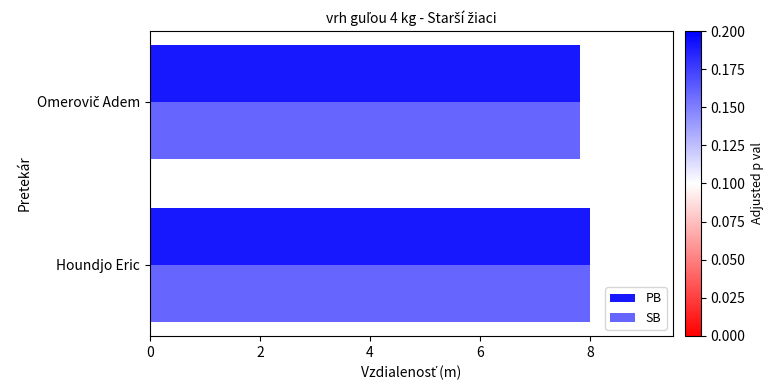

What are all the series names shown in the legend?

PB, SB